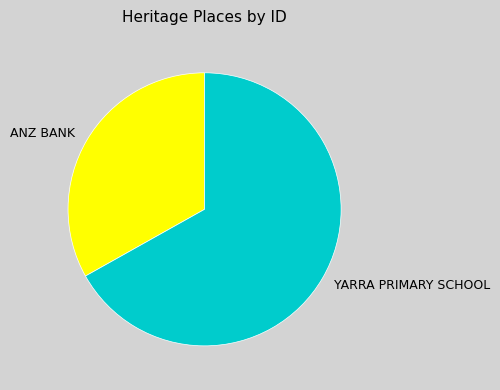

Which slice is the largest?

YARRA PRIMARY SCHOOL